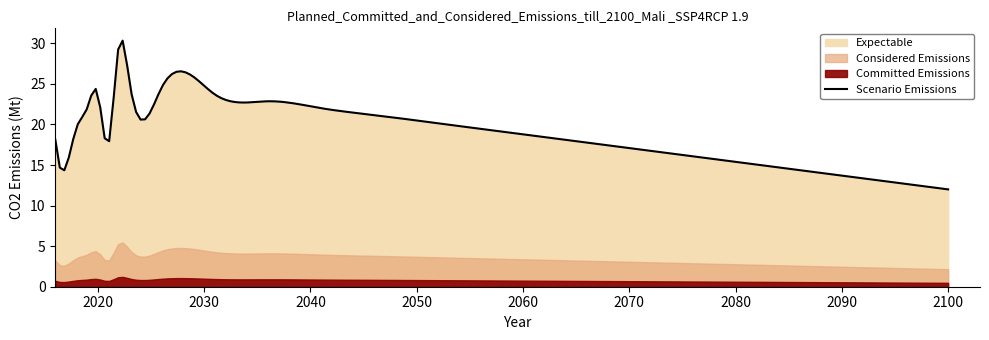

What is the maximum value for Scenario Emissions?

30.3